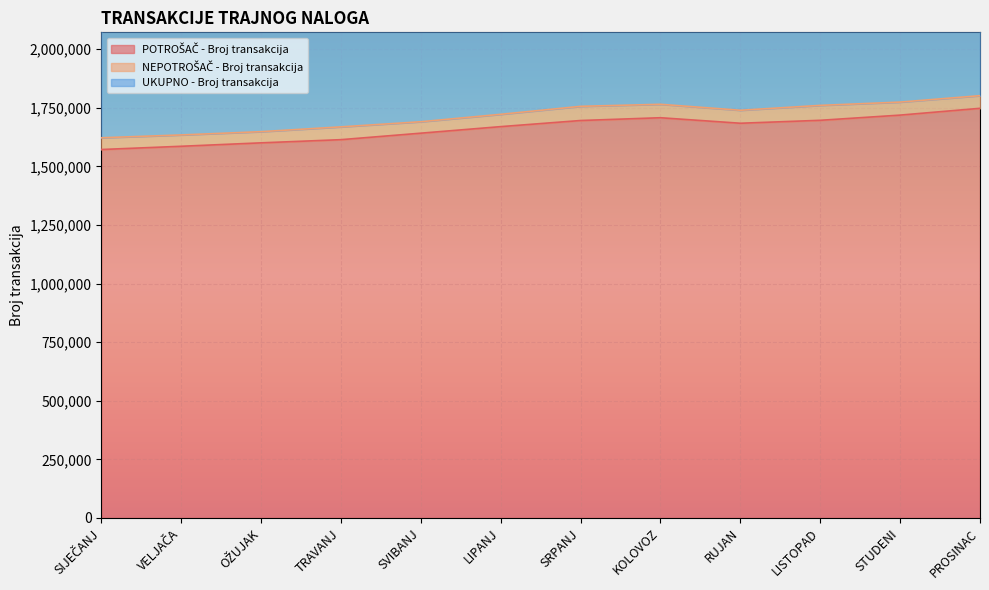

What position from the right is LIPANJ?

7